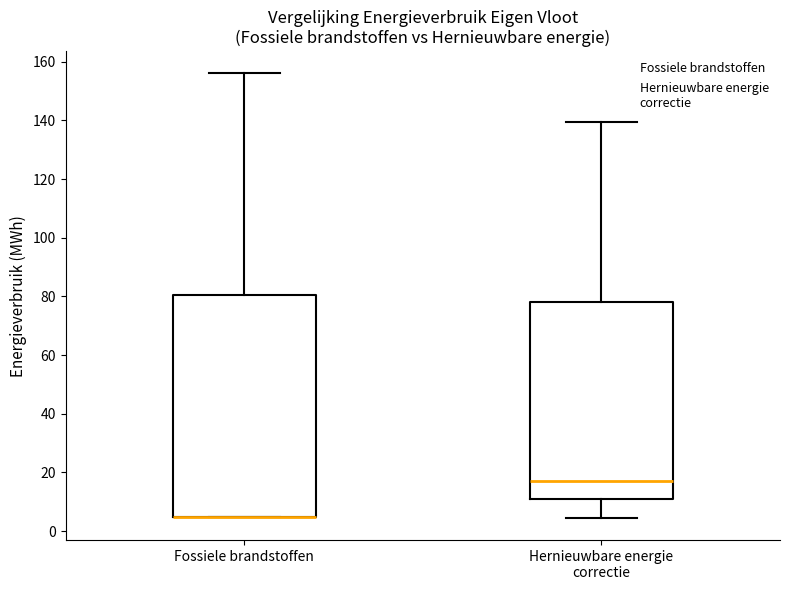

Where does the median line of the box for Hernieuwbare energie correctie sit on the y-axis? The values are not printed on the chart, so give them approximately, as read against the axis.

18